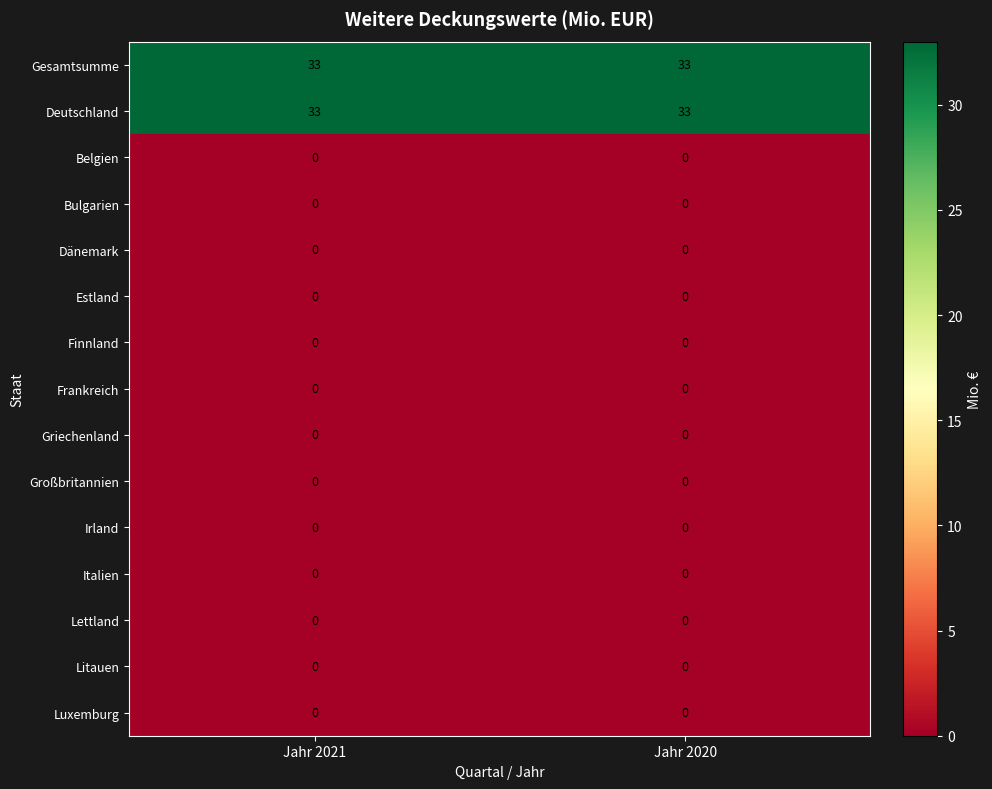

How many data points does each series have?

2